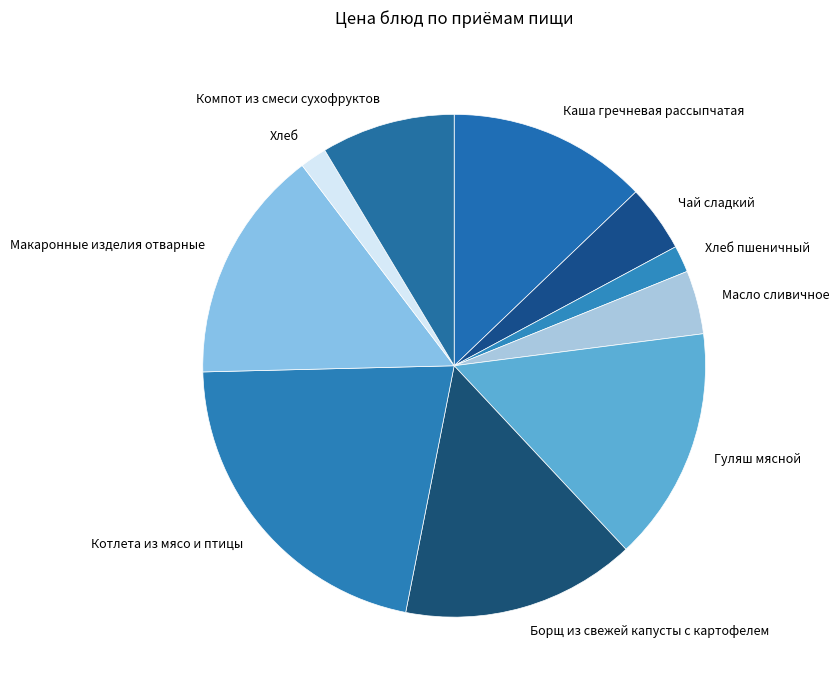

Do Каша гречневая рассыпчатая and Макаронные изделия отварные together represent more than half of the pie?

No